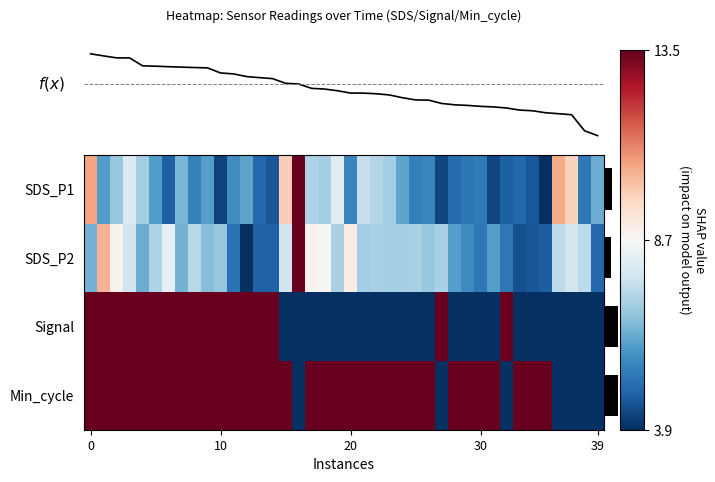

True or false: row_0 has a value of -0.1 at 18.

False